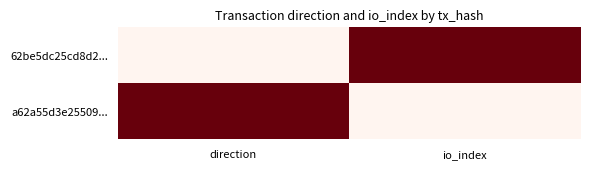

What is the difference between the highest and lowest values at direction?

1